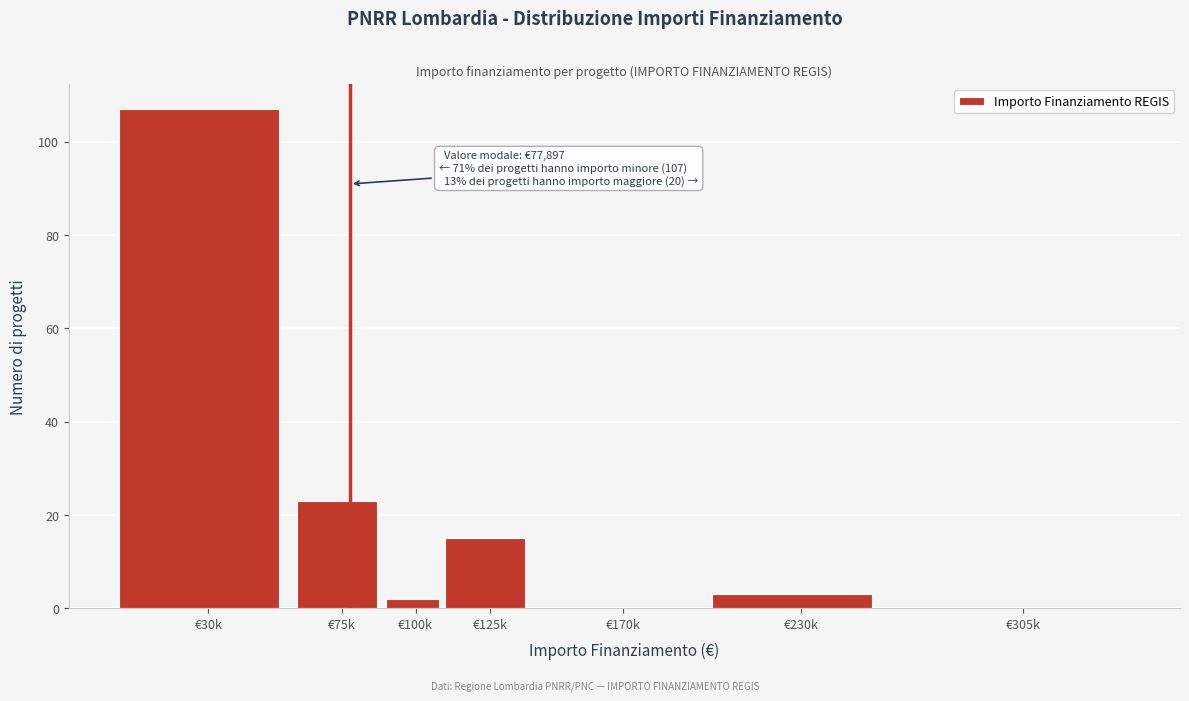

Reading right to left, extract all data points from this chart.

€305k=0	€230k=3	€170k=0	€125k=15	€100k=2	€75k=23	€30k=107